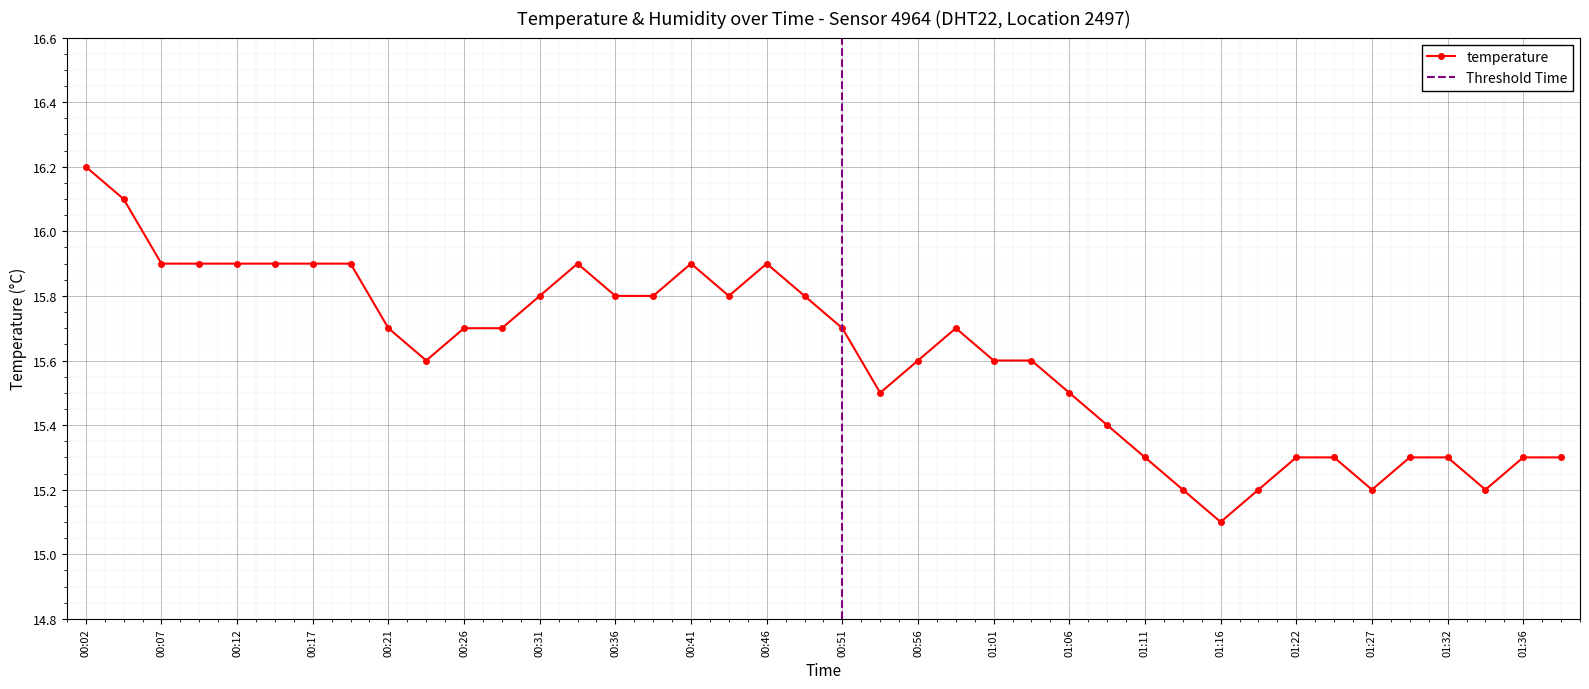

What is the smallest value displayed?

15.1